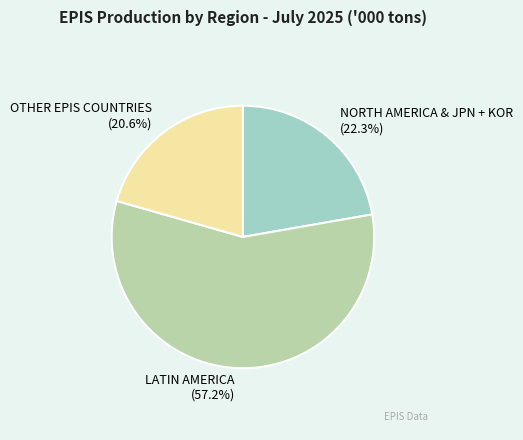

What is the ratio of the value at OTHER EPIS COUNTRIES to the value at NORTH AMERICA & JPN + KOR?

0.9